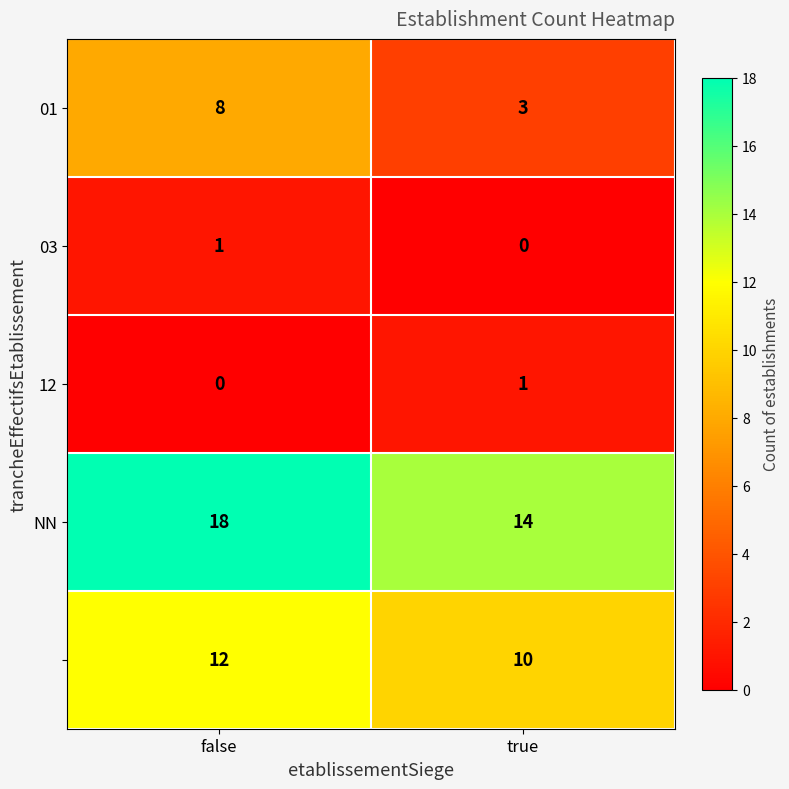

How many categories are shown in the chart?

2